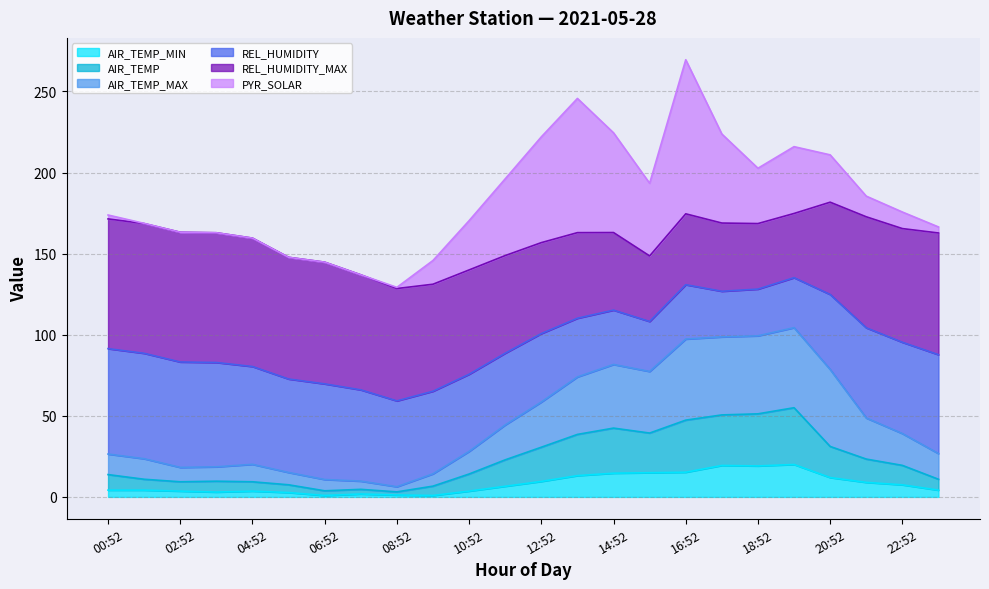

What is the total value across all series at 12:52?

222.0